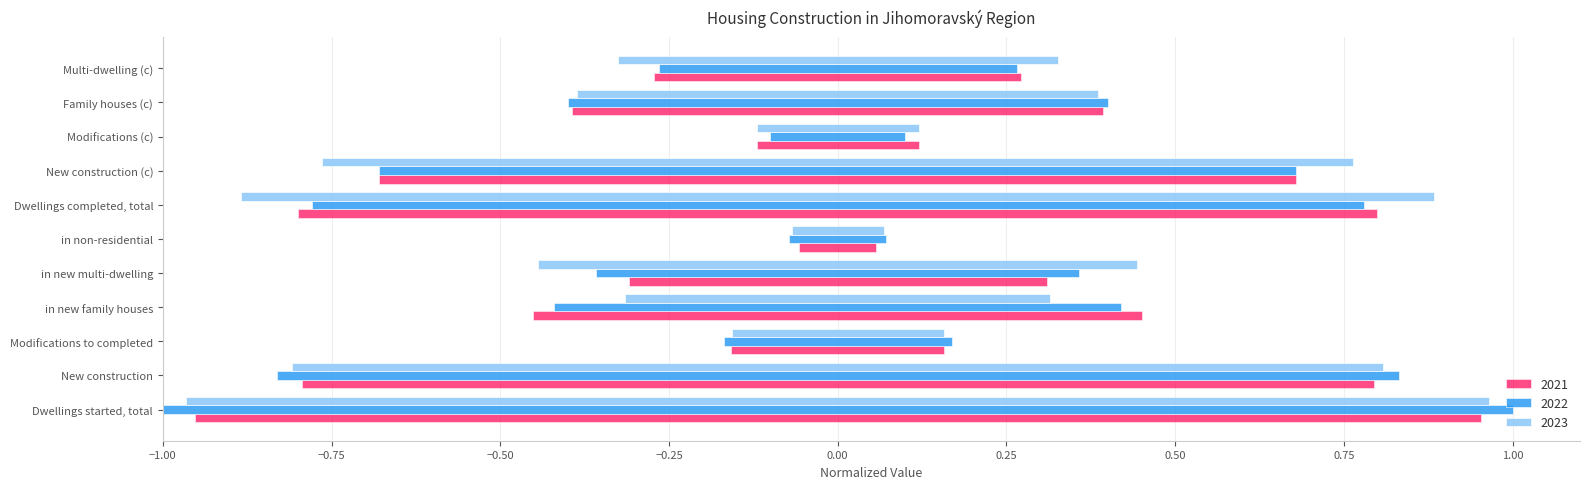

What is the greatest value displayed?

2.0